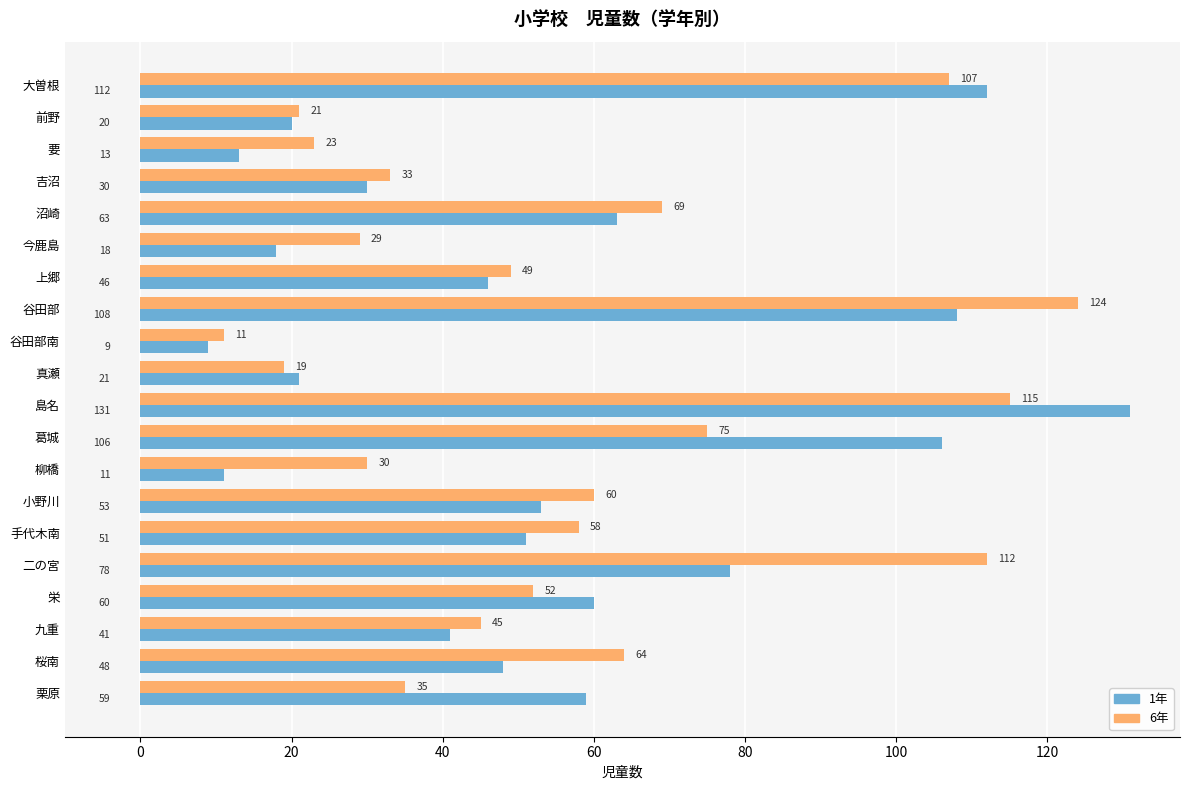

What is the difference between the 1年 values at 谷田部 and 要?

95